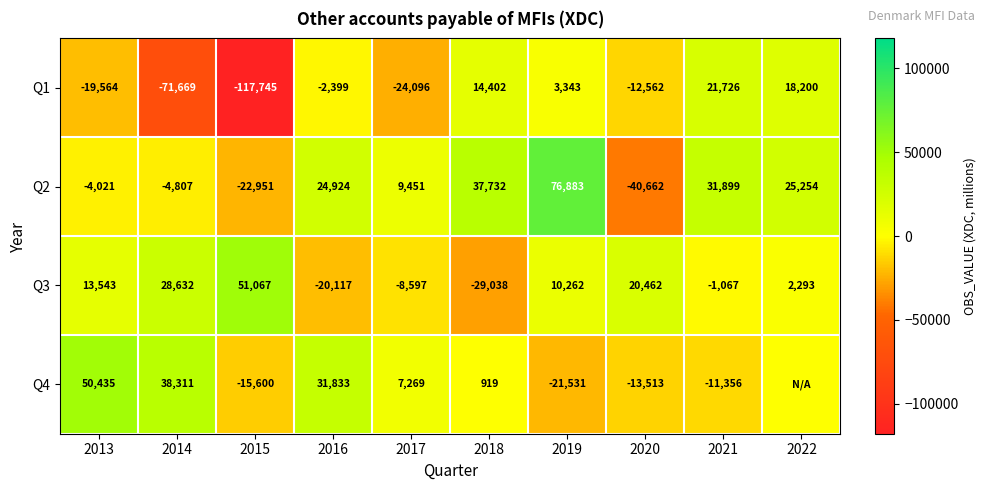

At how many categories does at least one series exceed 43885?

3